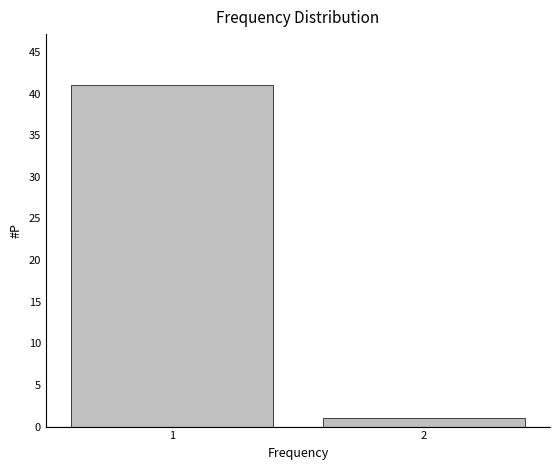

Reading right to left, transcribe all the data shown in this chart.

2=1	1=41